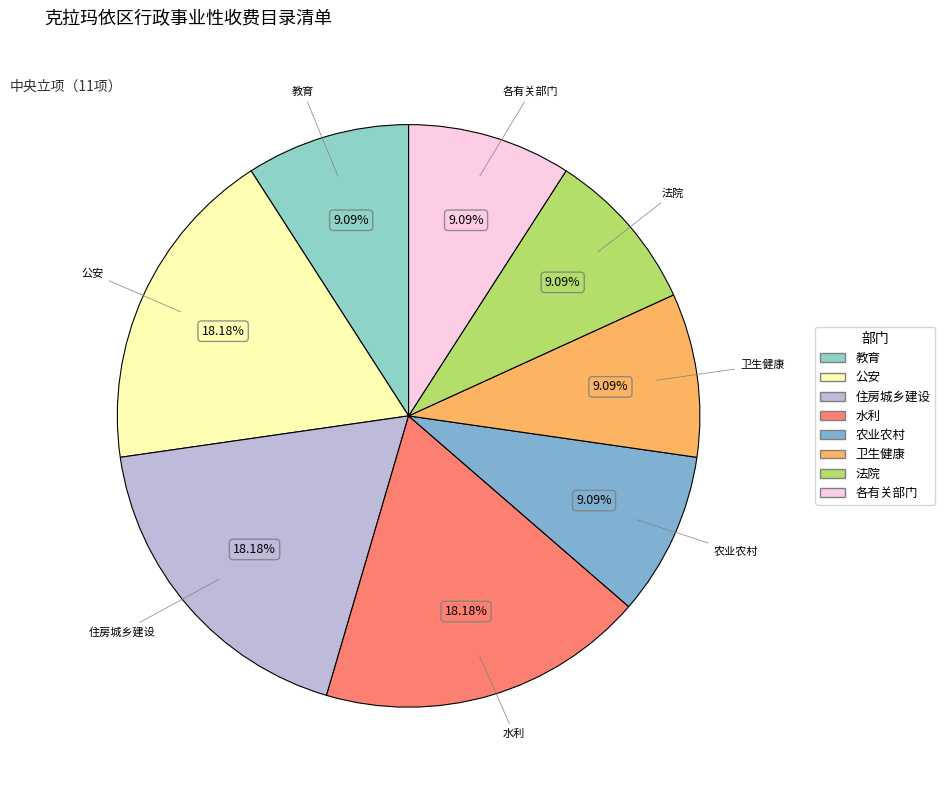

What percentage is NOT represented by 法院?

90.9%